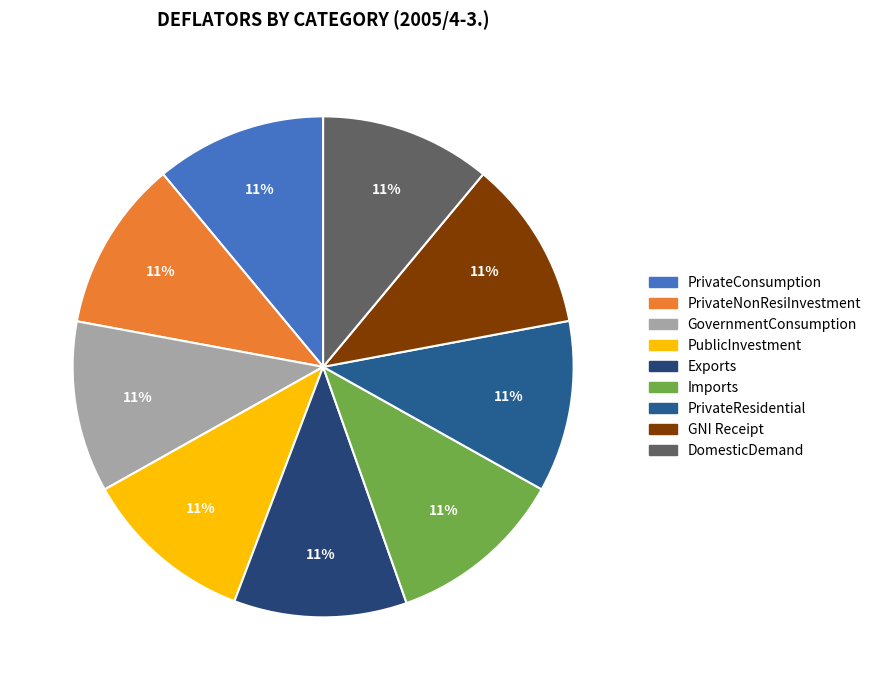

How many slices are in this pie chart?

9